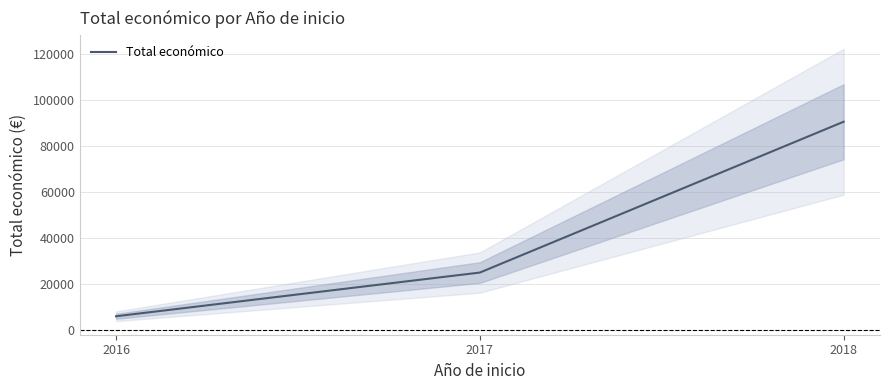

What is the difference between the maximum and minimum values?

84474